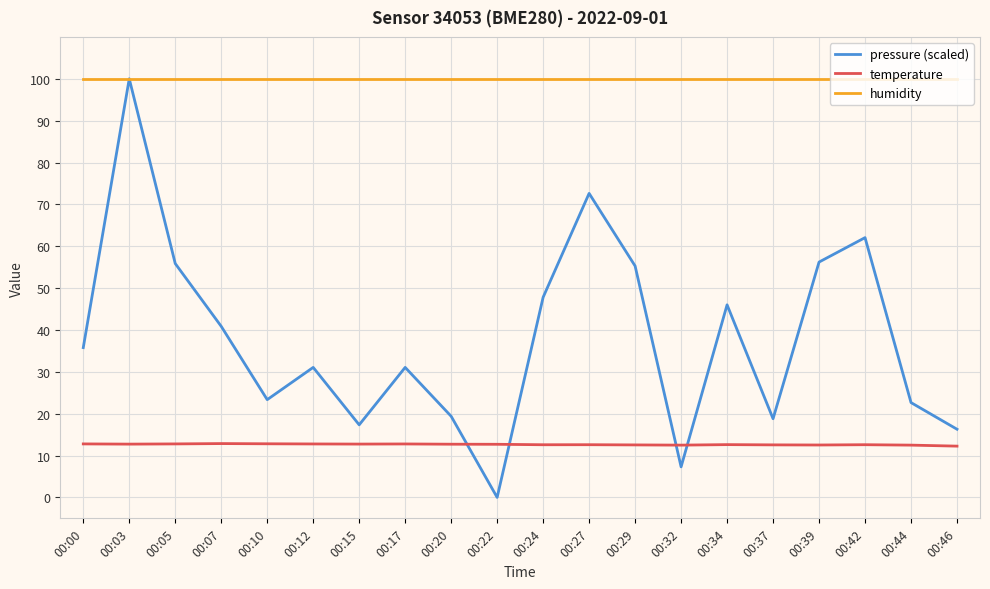

What is the approximate value of humidity at 00:15?

100.0